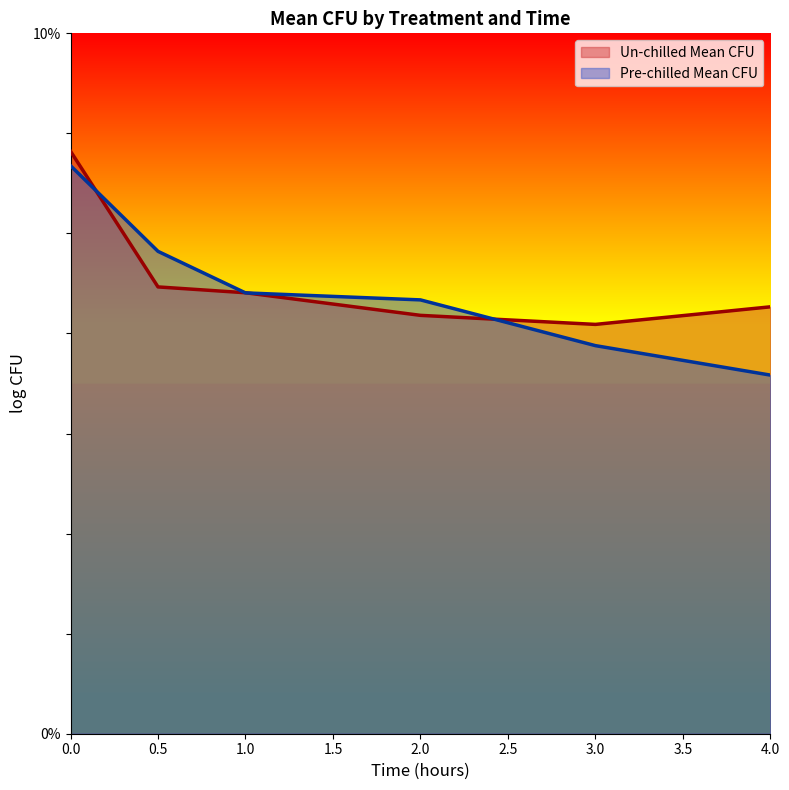

Where is Un-chilled Mean CFU nearest to the value 4?

3